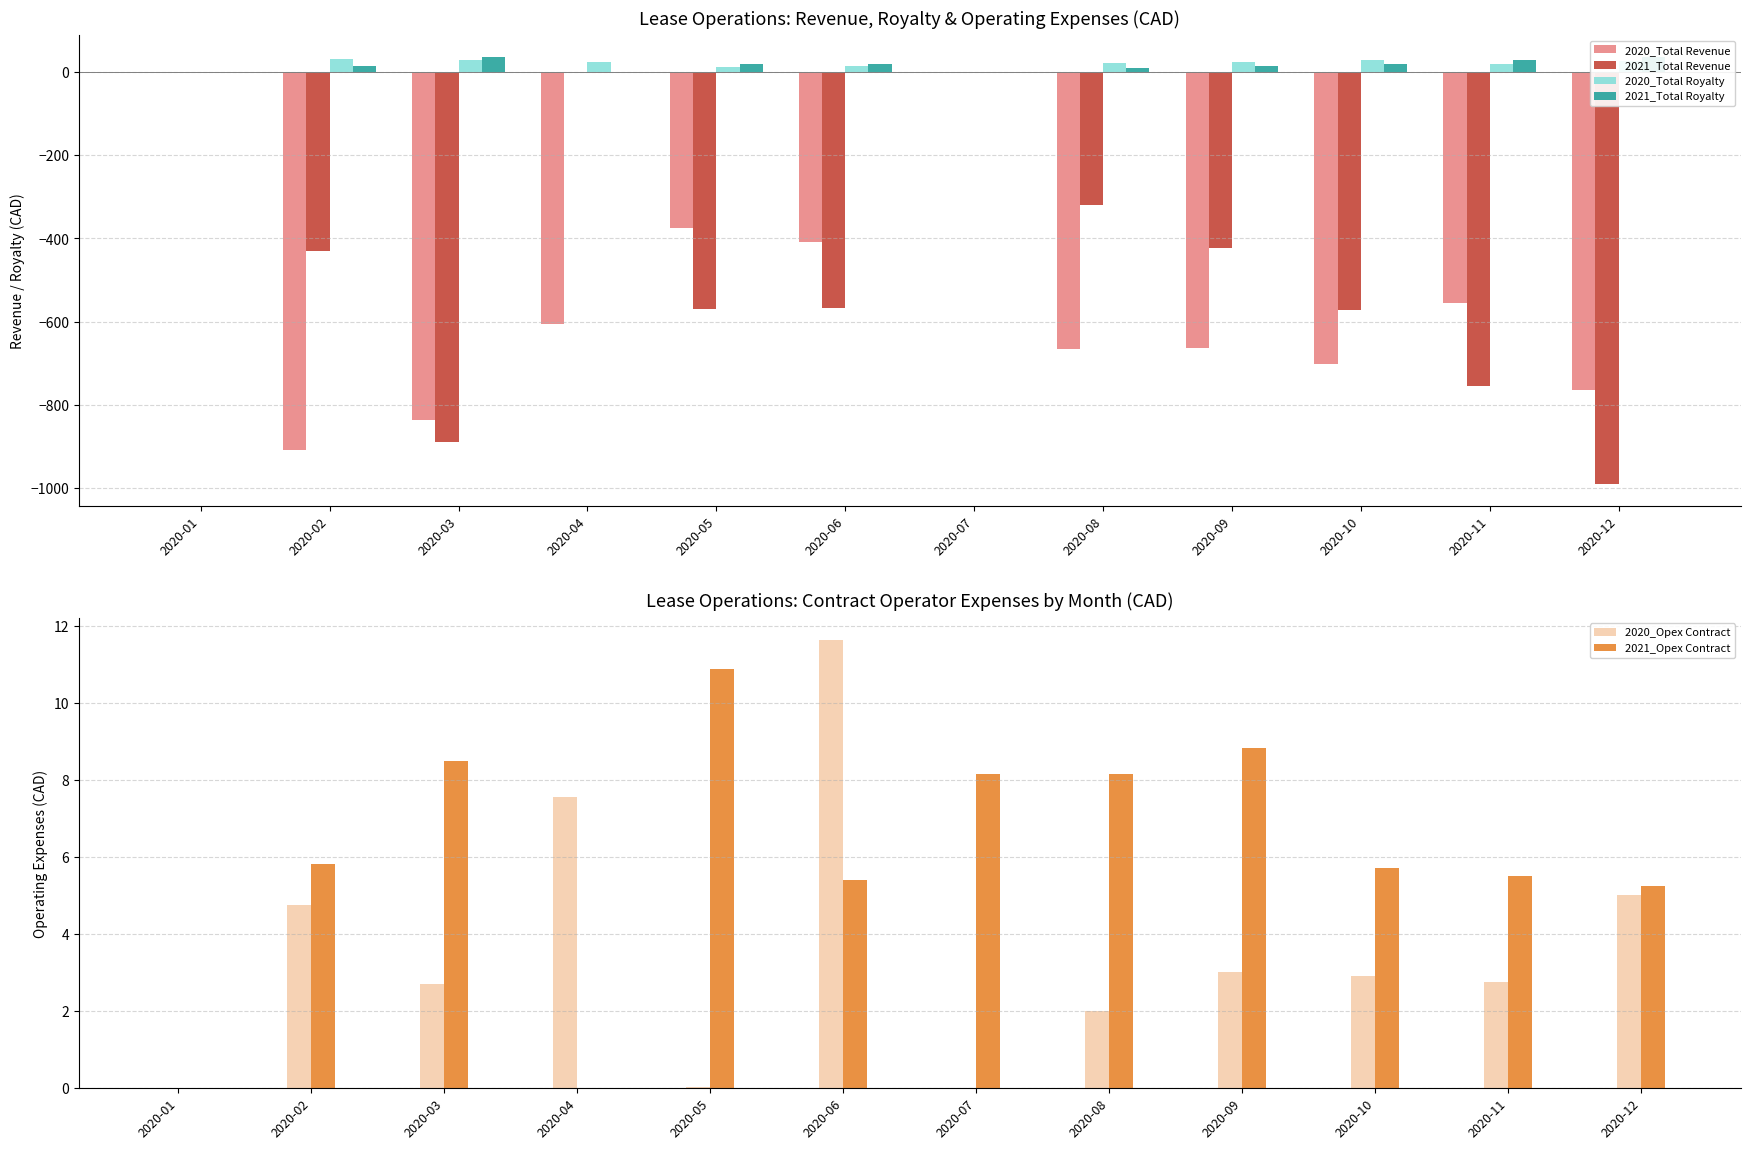

Reading left to right, extract all data points from this chart.

2020_Total Revenue: 0.0	-908.5	-836.5	-604.3	-375.8	-408.2	0.0	-664.7	-661.9	-701.0	-554.4	-764.8
2021_Total Revenue: 0.0	-430.1	-888.0	0.0	-569.0	-566.0	0.0	-320.0	-423.0	-572.4	-754.0	-990.3
2020_Total Royalty: 0.0	30.3	29.0	23.5	11.8	14.2	0.0	22.6	23.0	29.5	19.3	26.8
2021_Total Royalty: 0.0	14.6	36.7	0.0	19.4	18.8	0.0	10.5	14.6	19.5	28.0	36.5
2020_Opex Contract: 0.0	4.8	2.7	7.6	0.0	11.6	0.0	2.0	3.0	2.9	2.8	5.0
2021_Opex Contract: 0.0	5.8	8.5	0.0	10.9	5.4	8.2	8.2	8.8	5.7	5.5	5.2